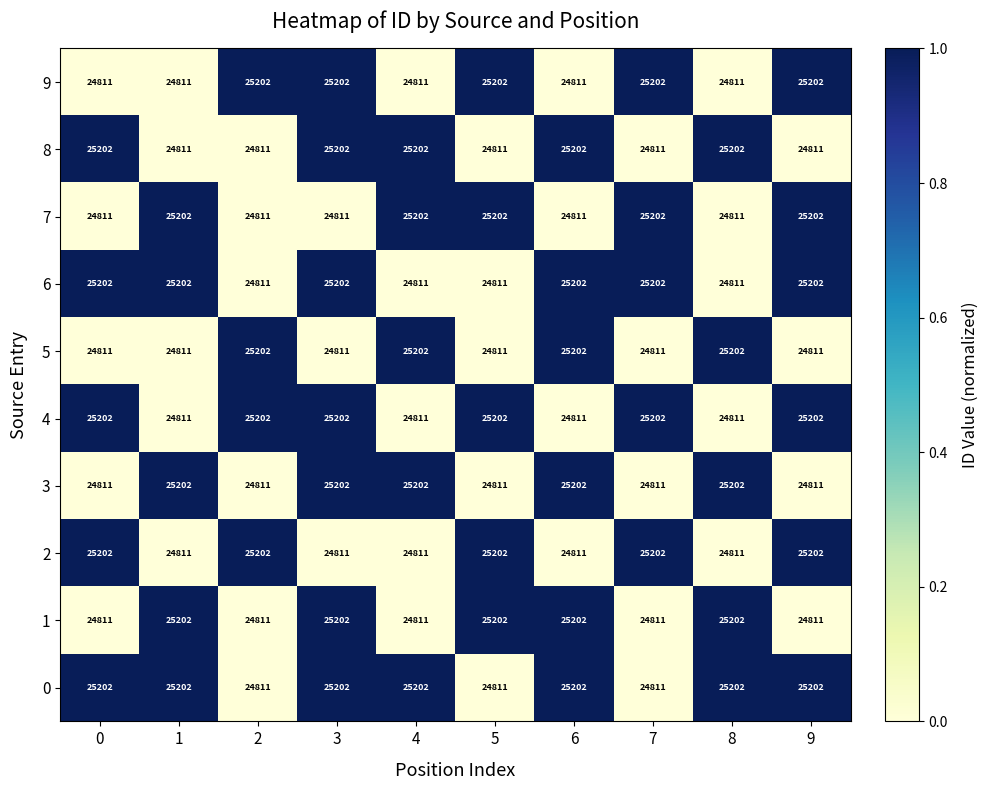

What is the greatest value displayed?

25202